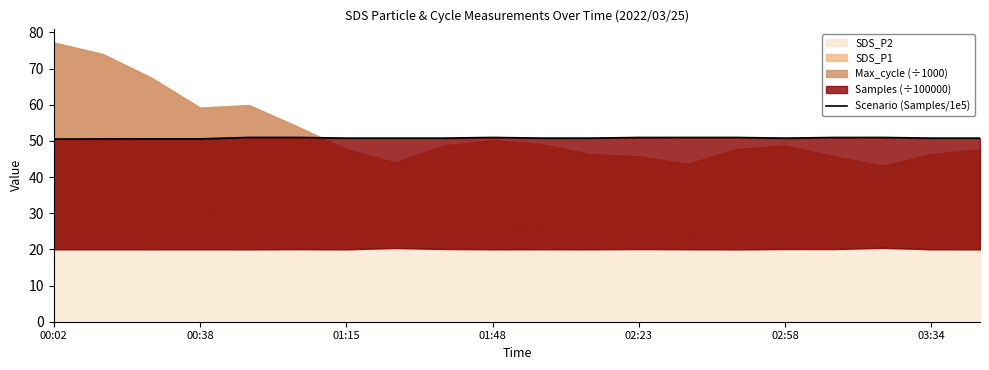

What is the sum of the values at 02:58 and 8?

101.7